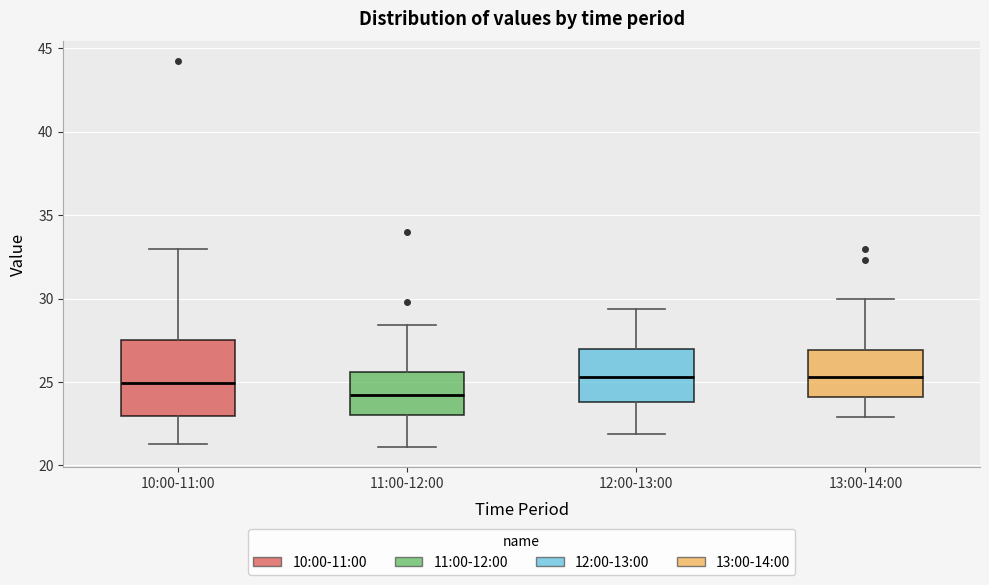

Comparing the boxes themselves (not the whiskers), which one is the tallest?

10:00-11:00